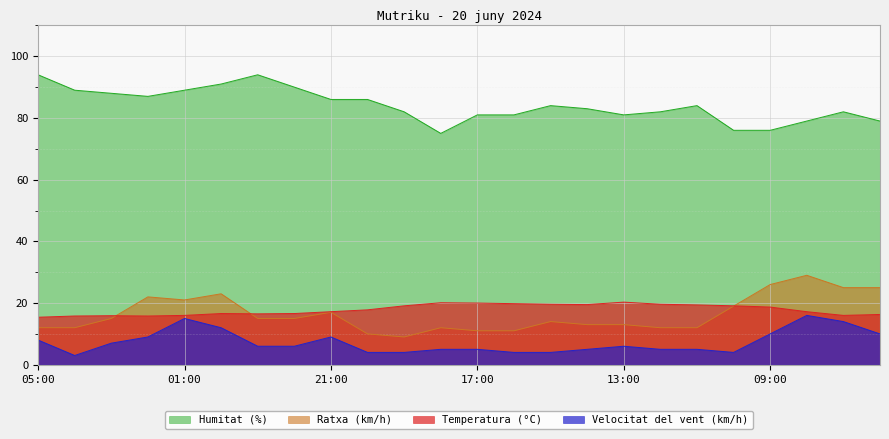

At 21:00, list the series in order from largest to smallest.

Humitat (%), Temperatura (°C), Ratxa (km/h), Velocitat del vent (km/h)